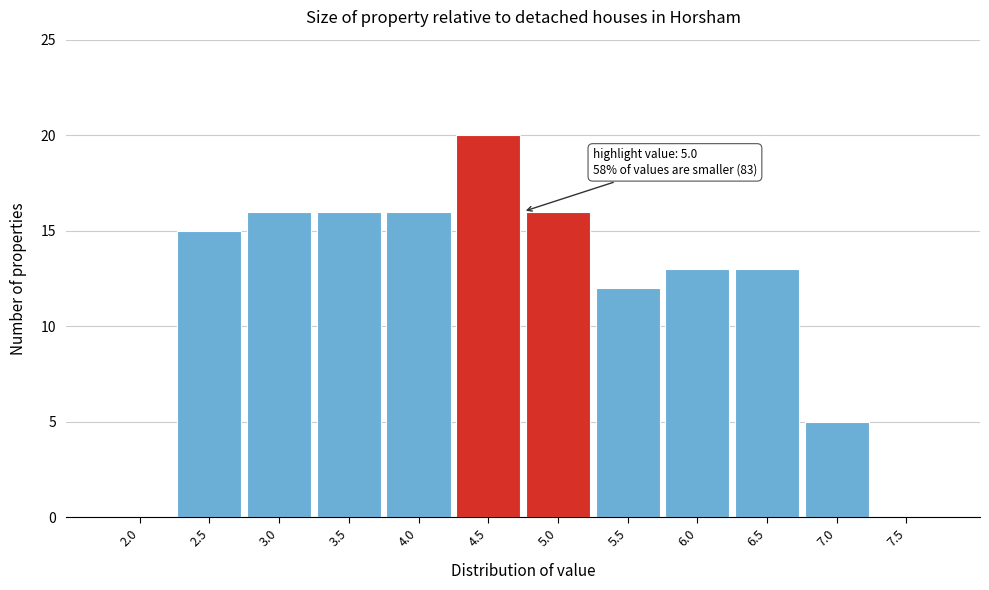

Reading right to left, what are all the values shown in this chart?

7.5=0	7.0=5	6.5=13	6.0=13	5.5=12	5.0=16	4.5=20	4.0=16	3.5=16	3.0=16	2.5=15	2.0=0